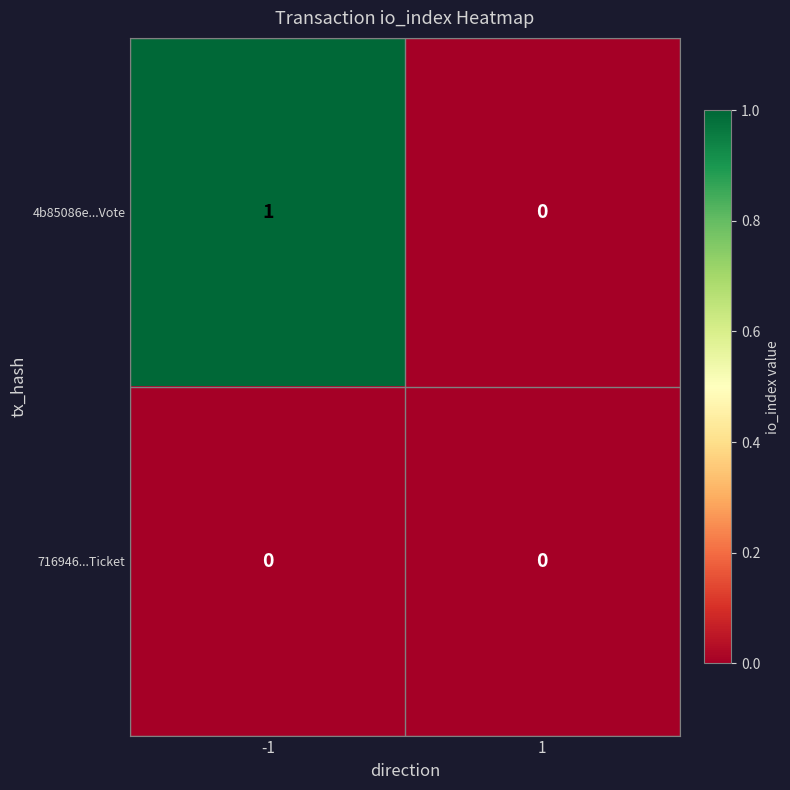

Which series has the largest total across all categories?

4b85086e...Vote